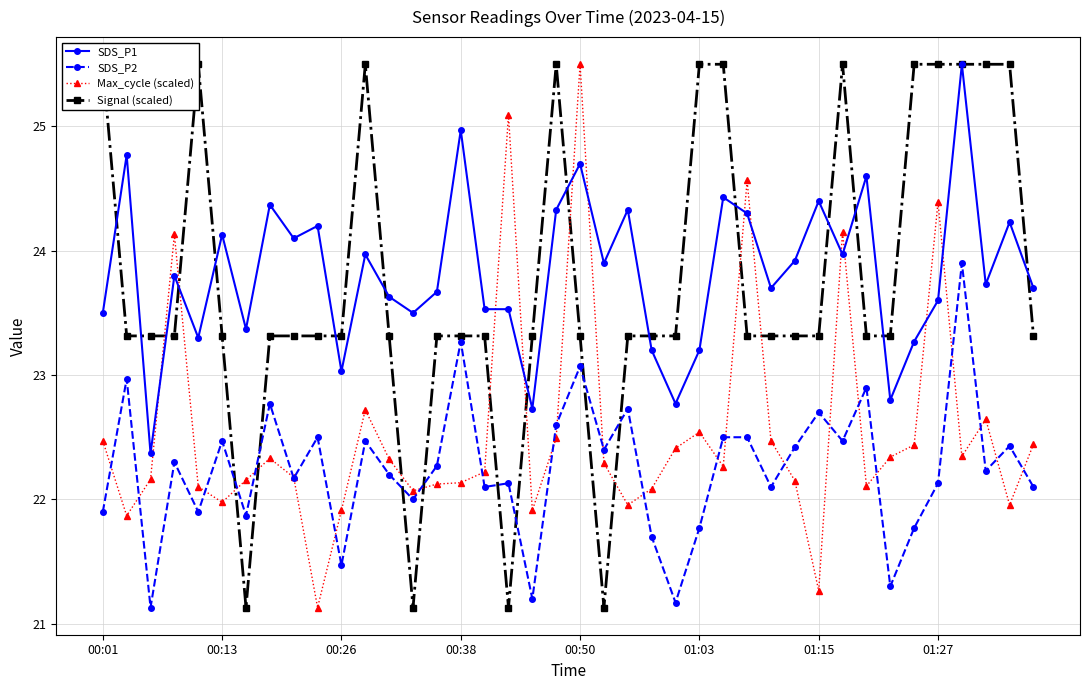

Does the chart display data point markers on the line(s)?

Yes